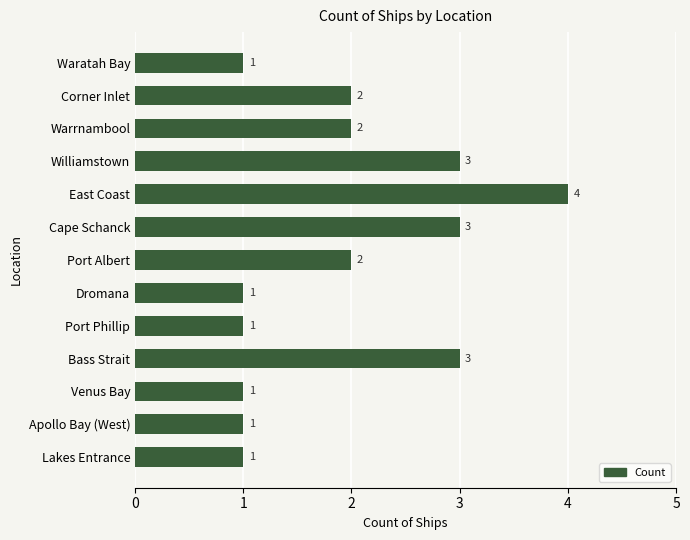

Count the values in the range 1 to 3.

12